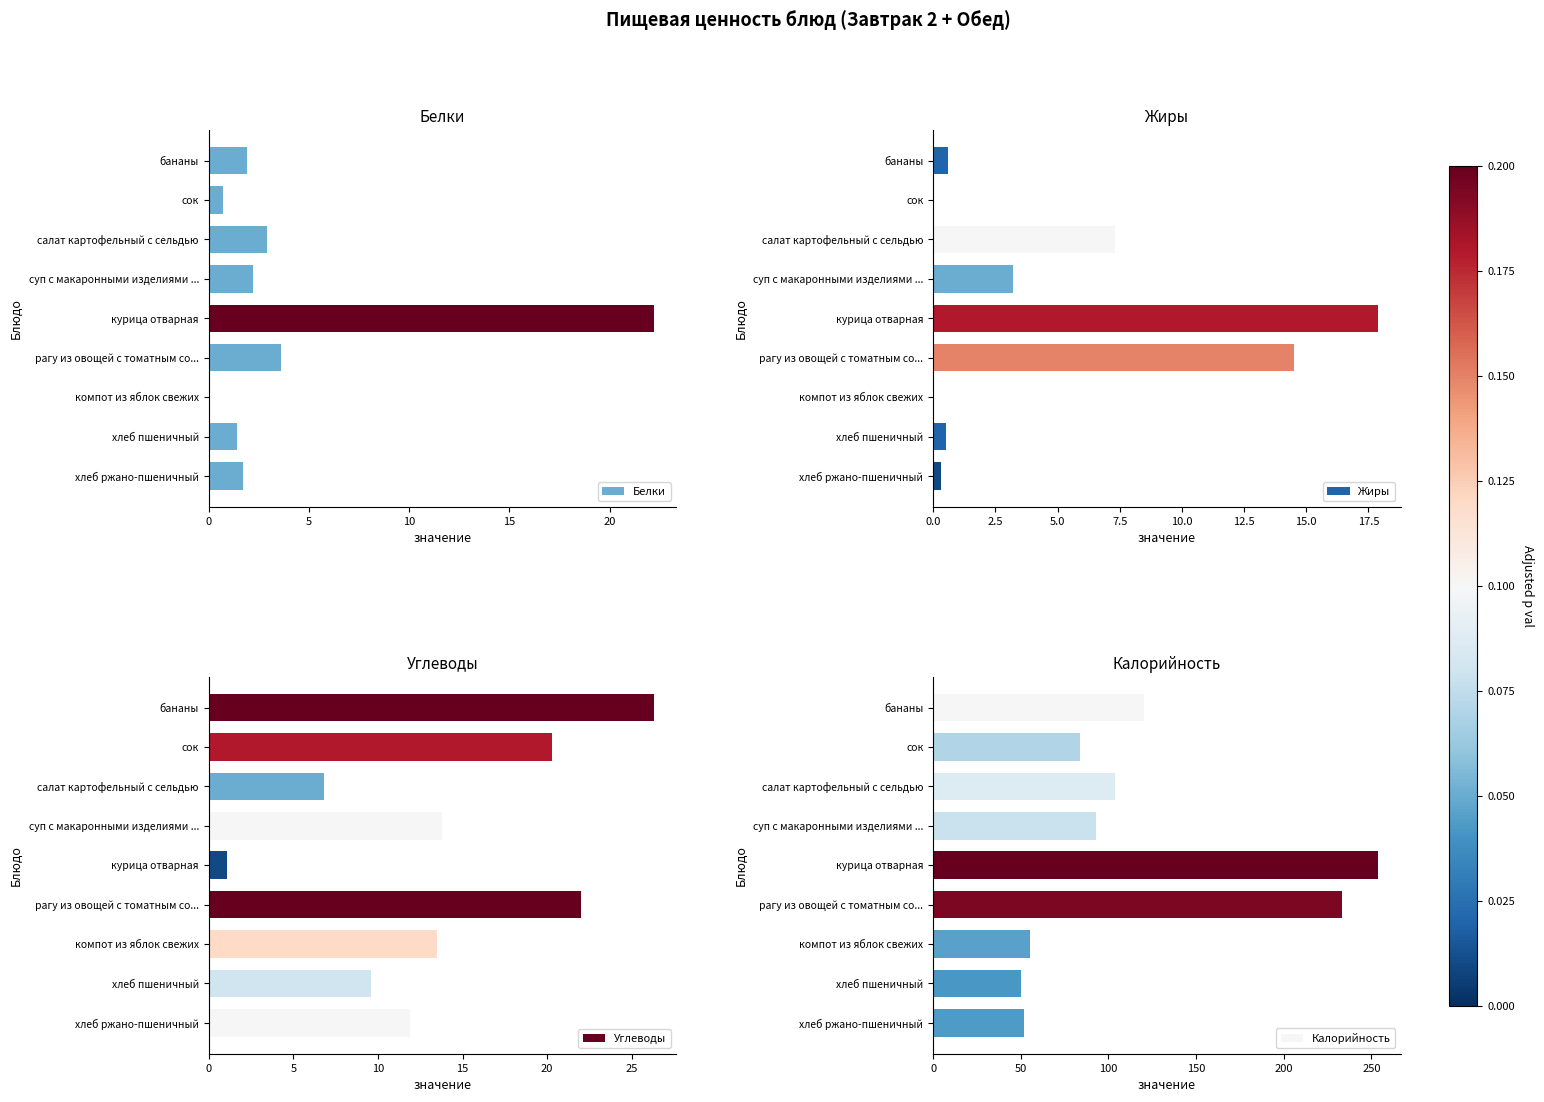

The Углеводы series shows 14.7 at бананы. True or false?

False